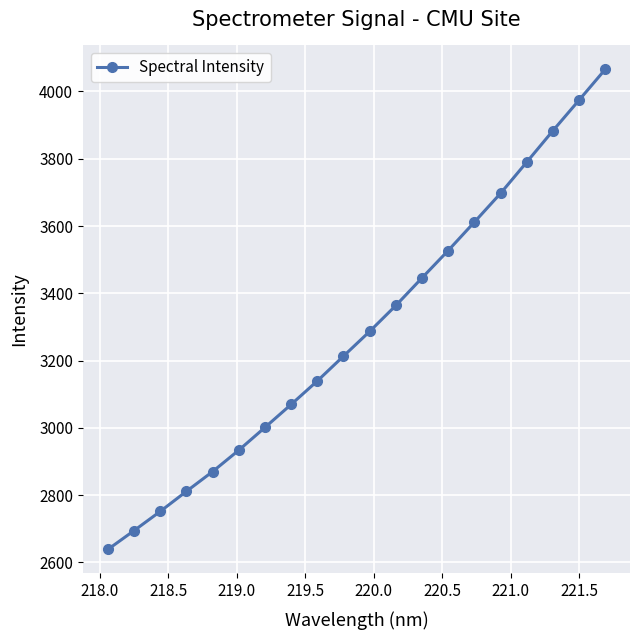

Does the chart have visible grid lines?

Yes